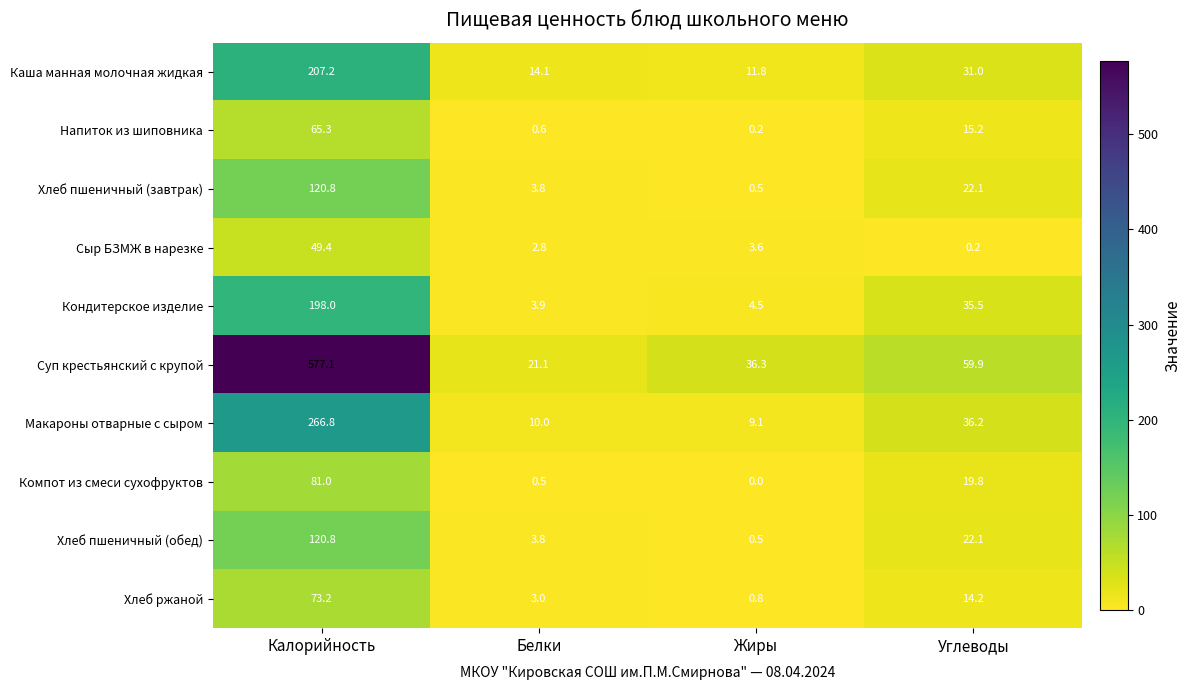

Is the value of Кондитерское изделие at Белки greater than the value of Макароны отварные с сыром at Углеводы?

No